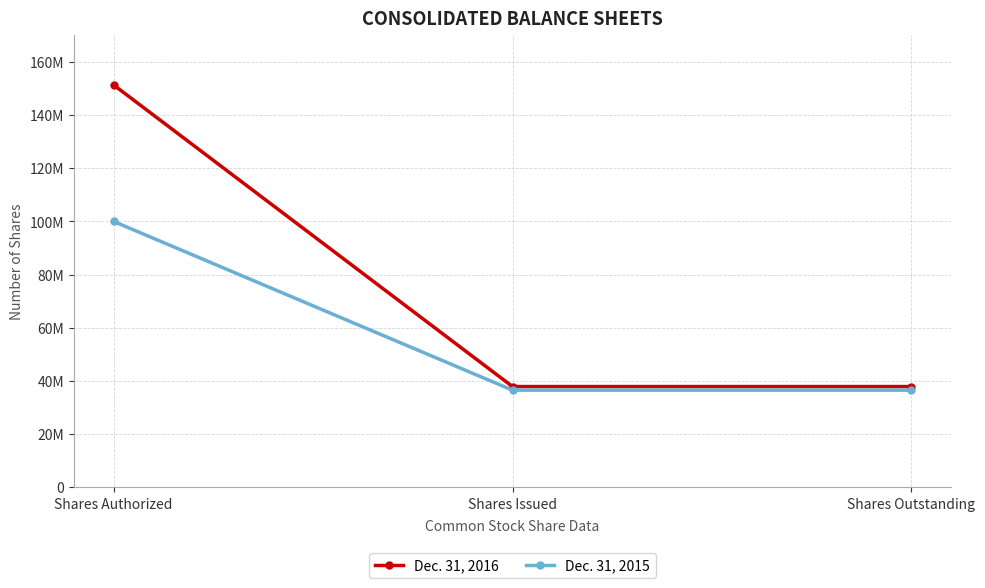

List the series in order of their overall mean, lowest first.

Dec. 31, 2015, Dec. 31, 2016